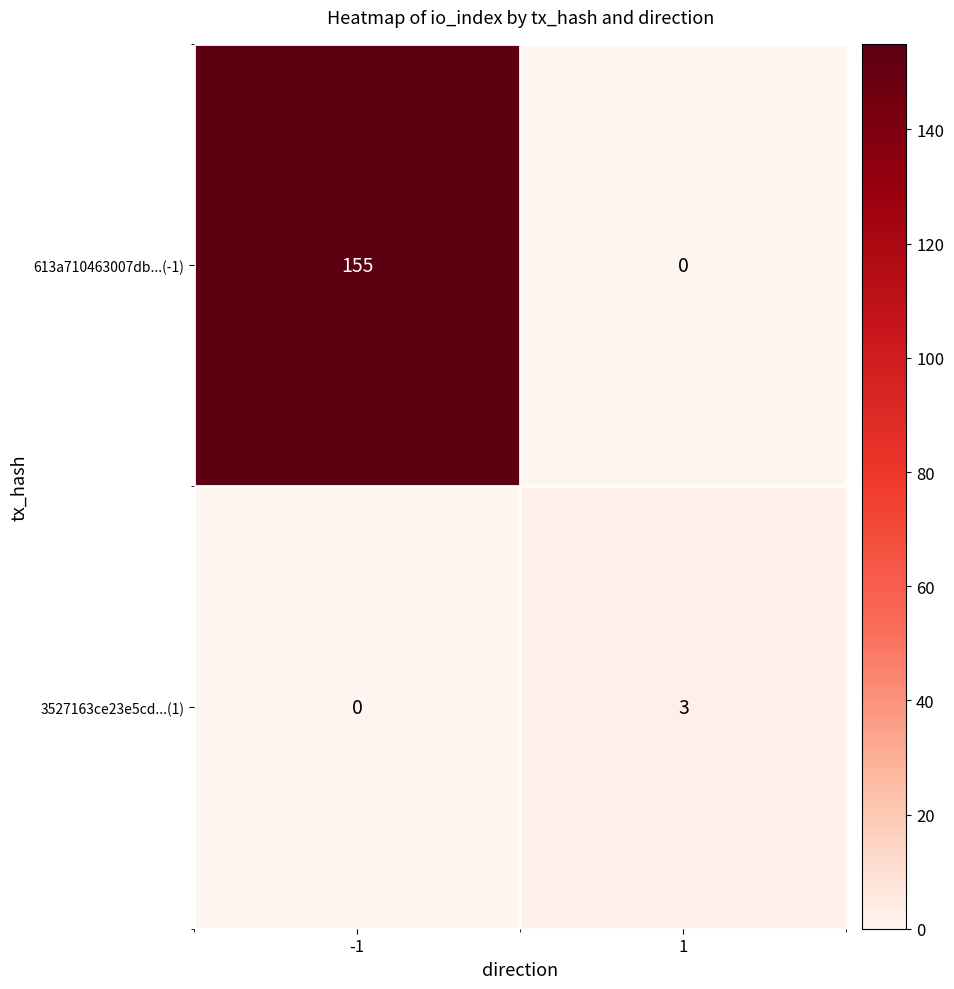

Read the 3527163ce23e5cd...(1) value at 1.

3